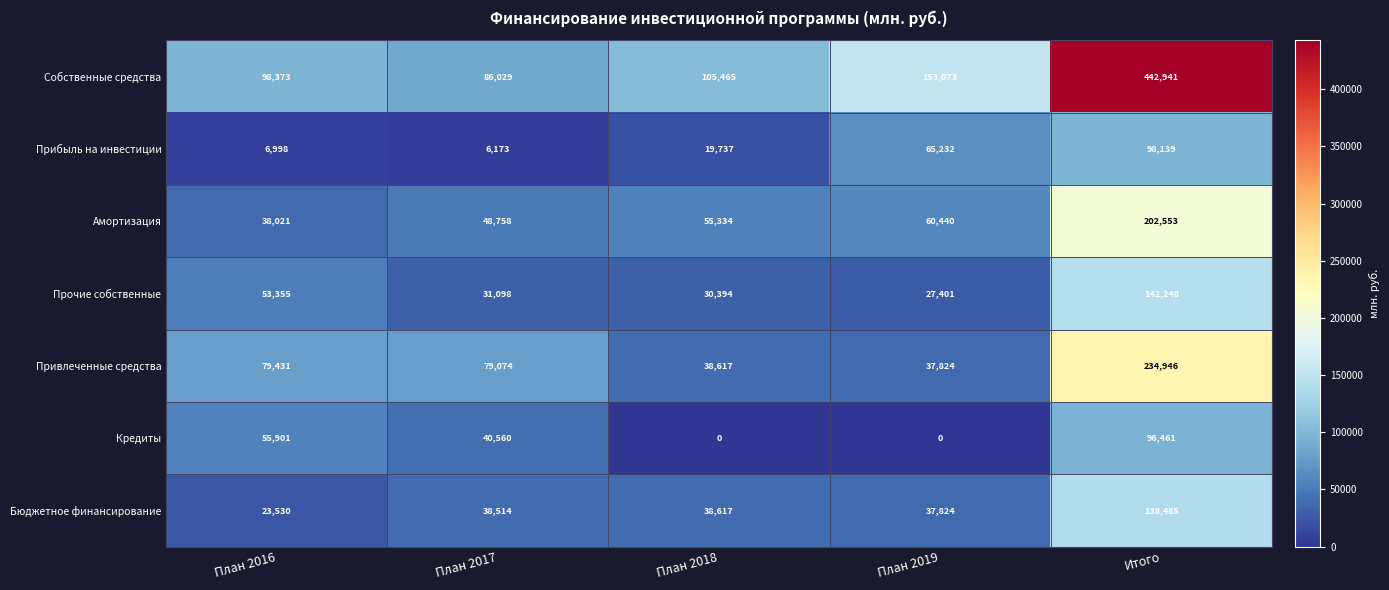

What is the difference between the second highest and minimum values in the Прибыль на инвестиции series?

59059